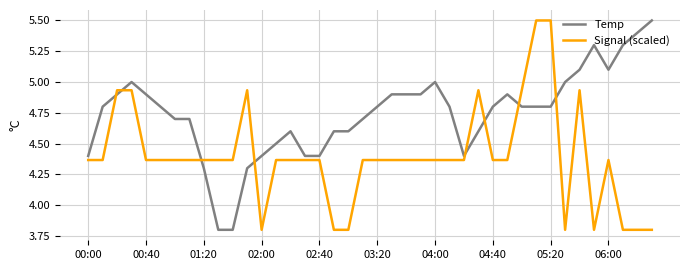

What is the highest value of the Temp series?

5.5